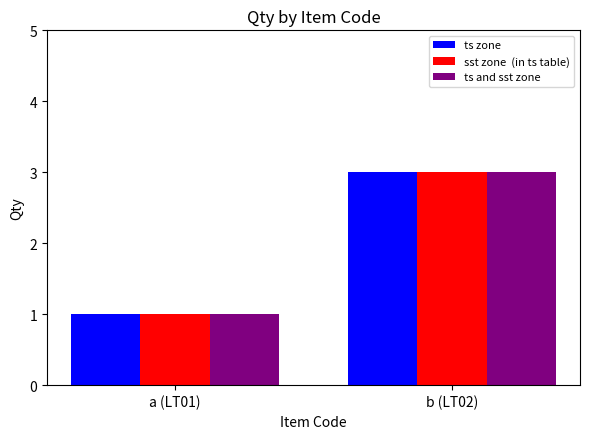

What is the maximum value shown in the chart?

3